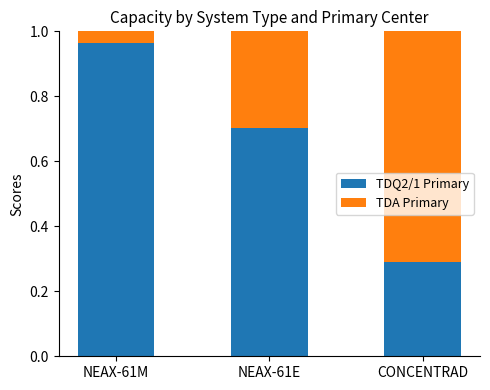

What is the sum of all TDQ2/1 Primary values?

2.0